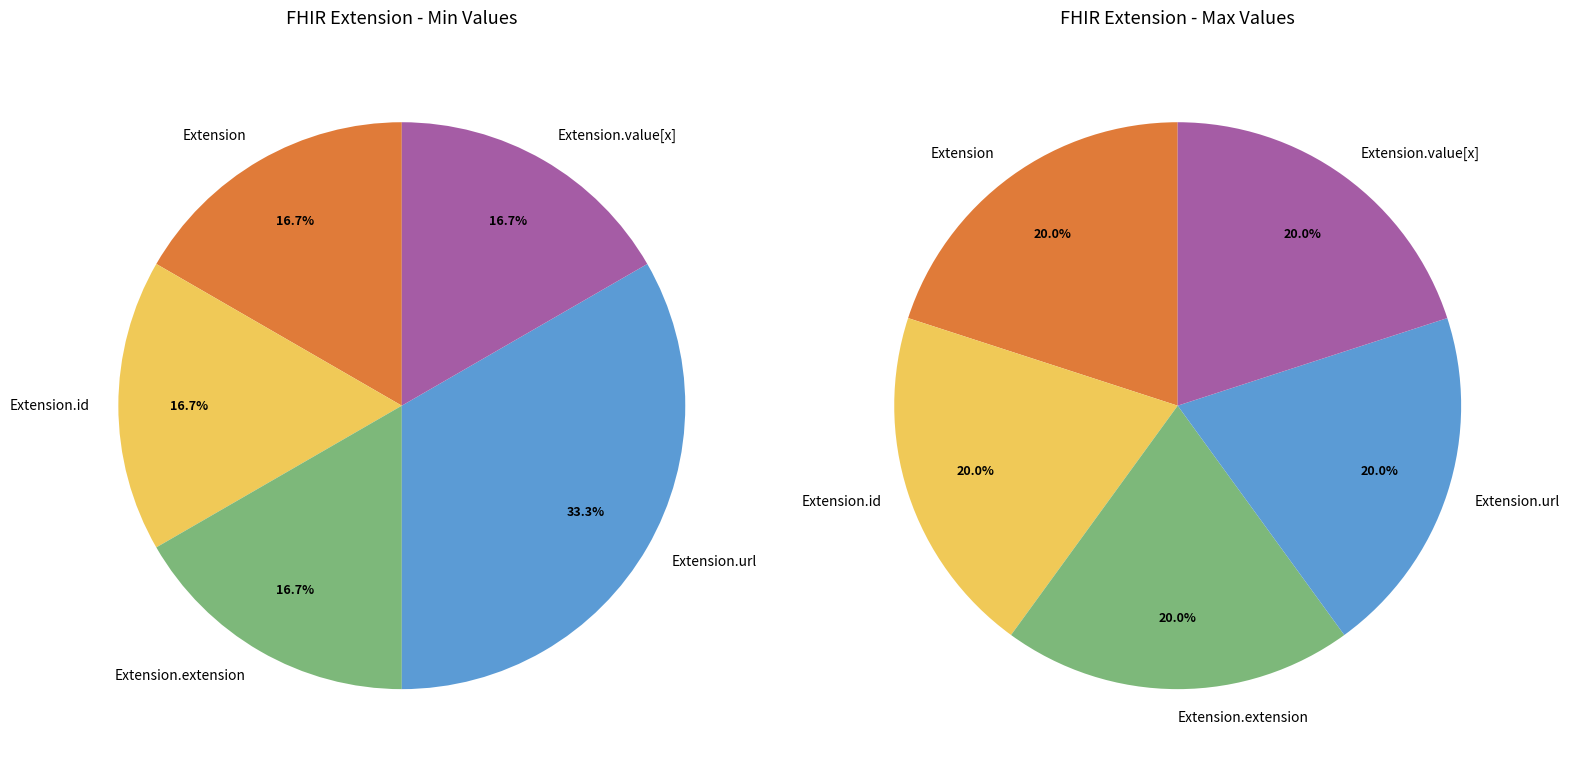

True or false: Extension (total) accounts for 36% of the total.

False